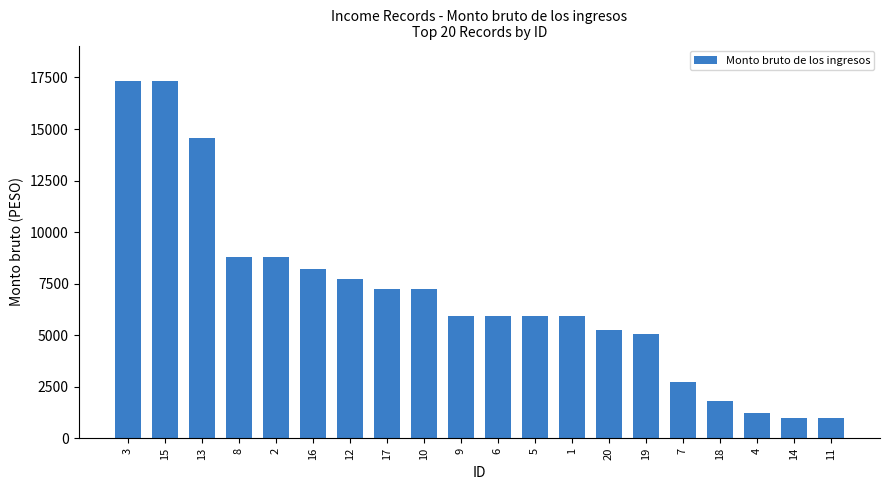

What is the smallest value displayed?

978.8